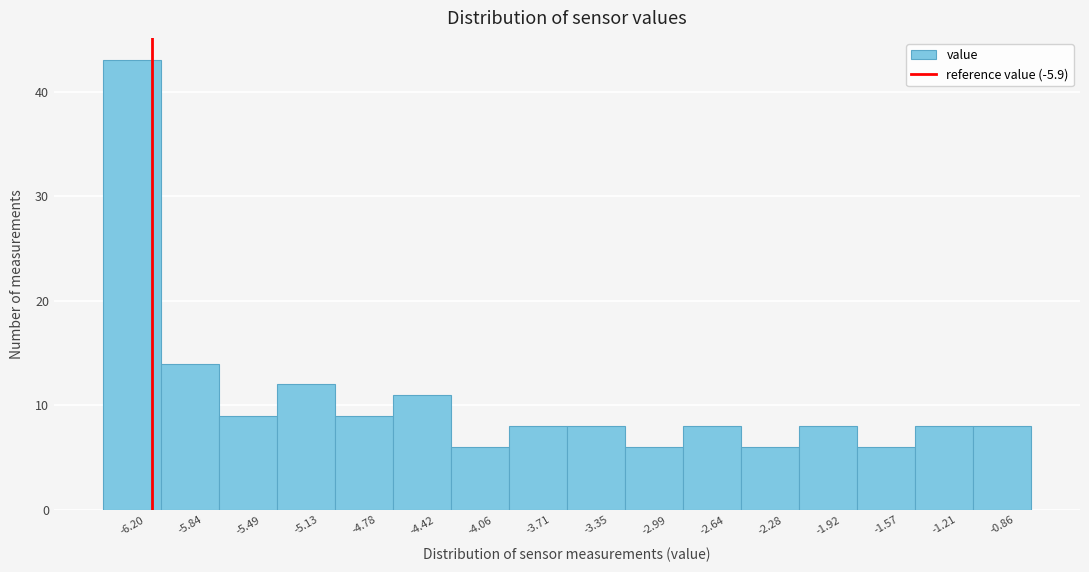

Reading left to right, extract all data points from this chart.

-6.20=43	-5.84=14	-5.49=9	-5.13=12	-4.78=9	-4.42=11	-4.06=6	-3.71=8	-3.35=8	-2.99=6	-2.64=8	-2.28=6	-1.92=8	-1.57=6	-1.21=8	-0.86=8